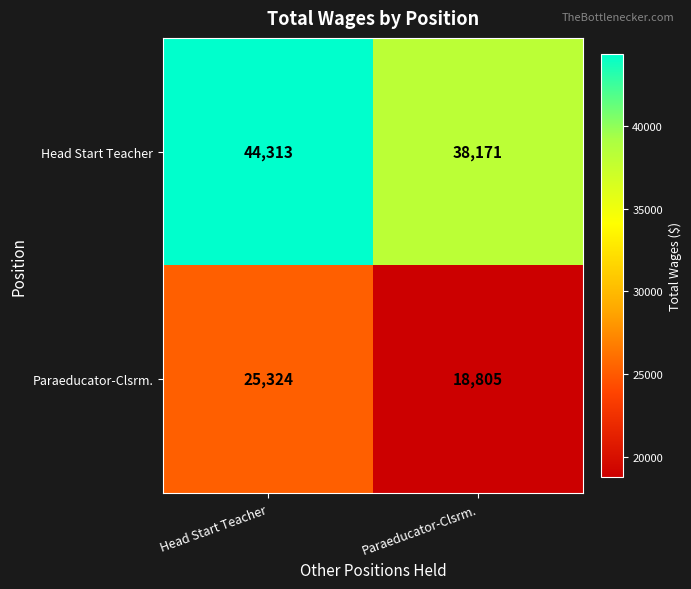

What is the difference between the Paraeducator-Clsrm. values at Head Start Teacher and Paraeducator-Clsrm.?

6519